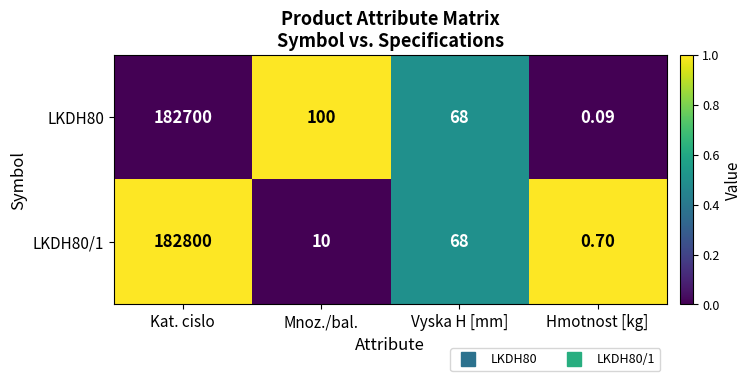

Where is LKDH80 nearest to the value 91350?

Mnoz./bal.